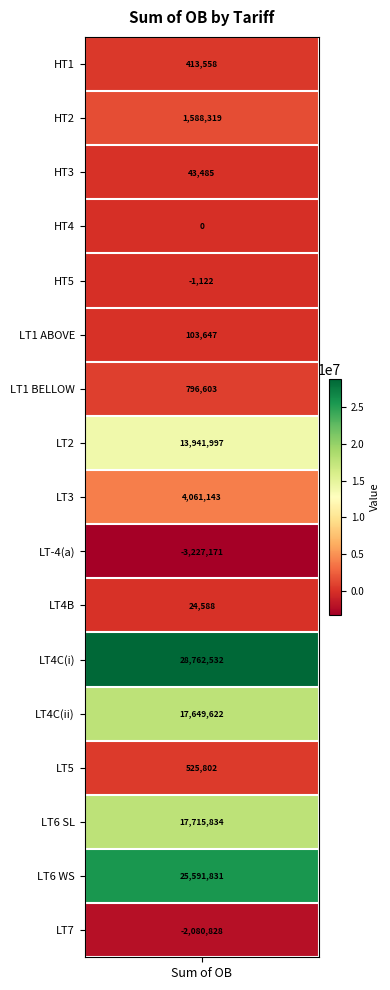

Rank the categories by value from lowest to highest.

LT-4(a), LT7, HT5, HT4, LT4B, HT3, LT1 ABOVE, HT1, LT5, LT1 BELLOW, HT2, LT3, LT2, LT4C(ii), LT6 SL, LT6 WS, LT4C(i)